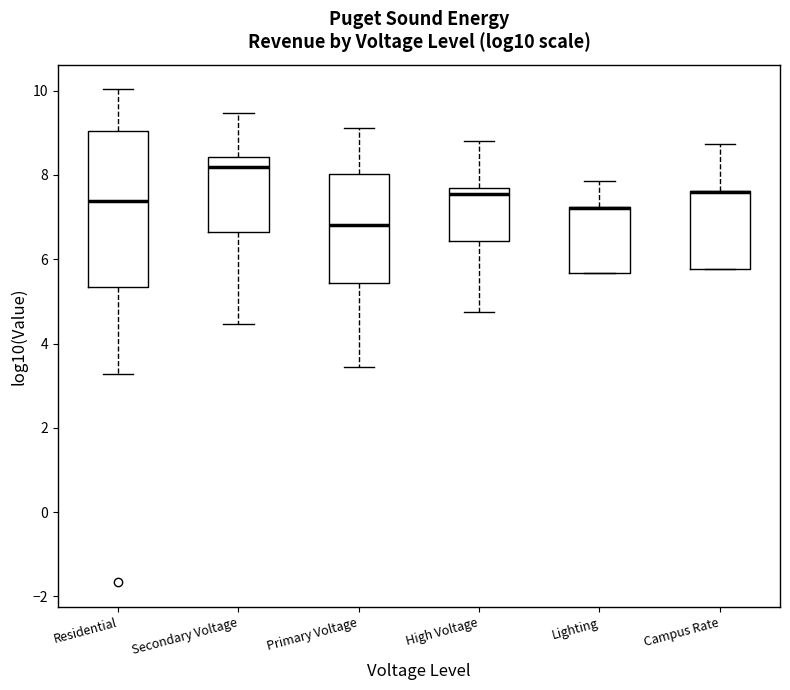

Where is the lower edge of the box for Campus Rate on the y-axis? The values are not printed on the chart, so give them approximately, as read against the axis.

5.8